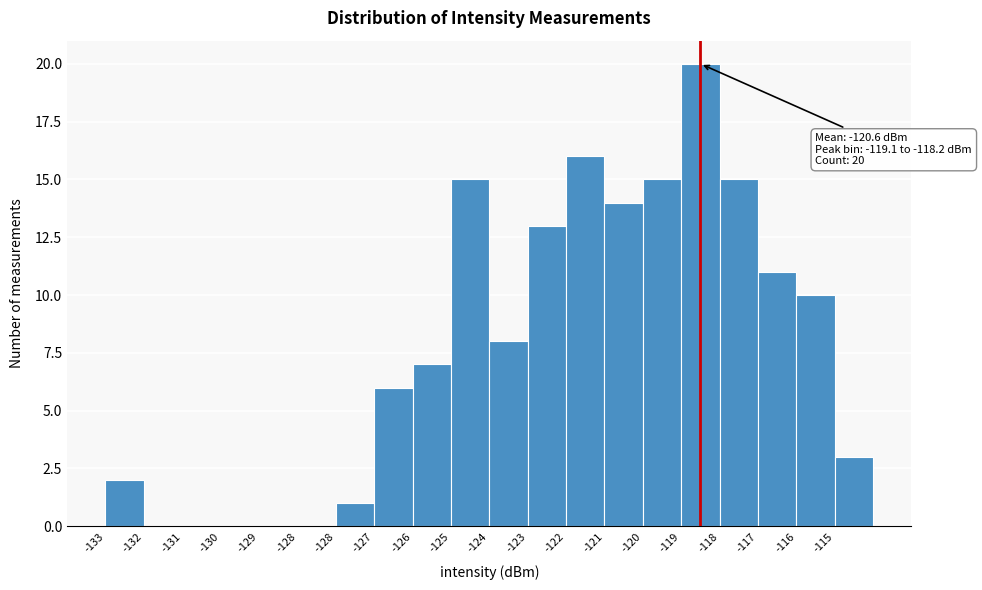

How many data points does each series have?

20